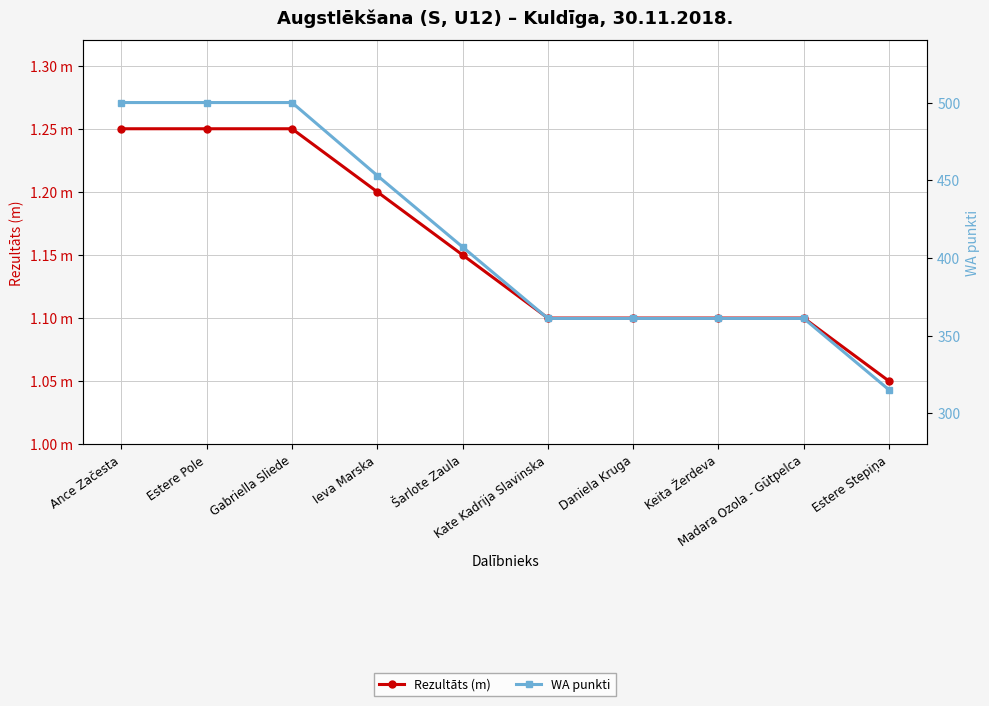

What position from the right is Daniela Kruga?

4